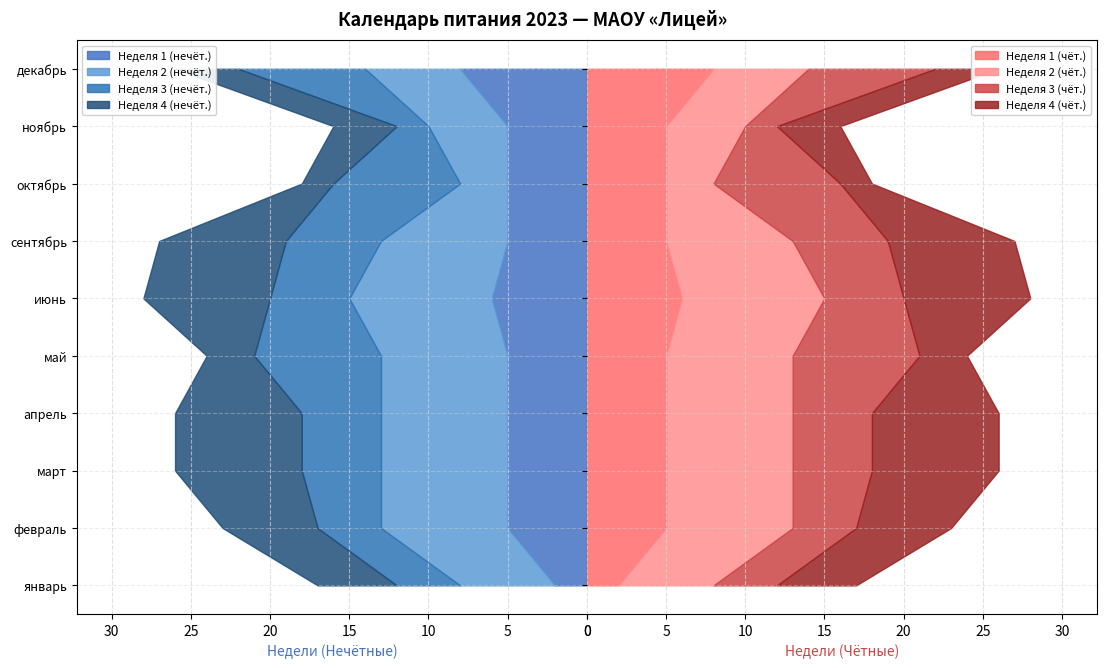

Reading right to left, extract all data points from this chart.

Неделя 1: 8	5	5	5	6	5	5	5	5	2
Неделя 2: 6	5	3	8	9	8	8	8	8	6
Неделя 3: 8	2	8	6	5	8	5	5	4	4
Неделя 4: 4	4	2	8	8	3	8	8	6	5